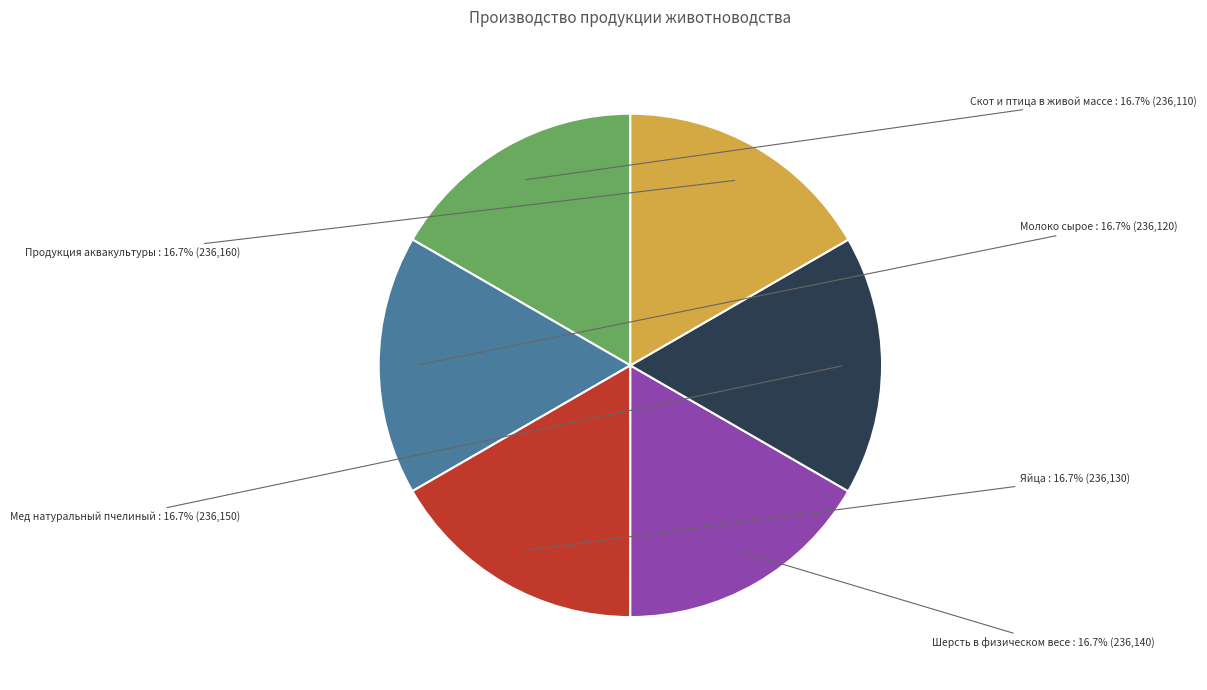

True or false: Шерсть в физическом весе accounts for 11% of the total.

False